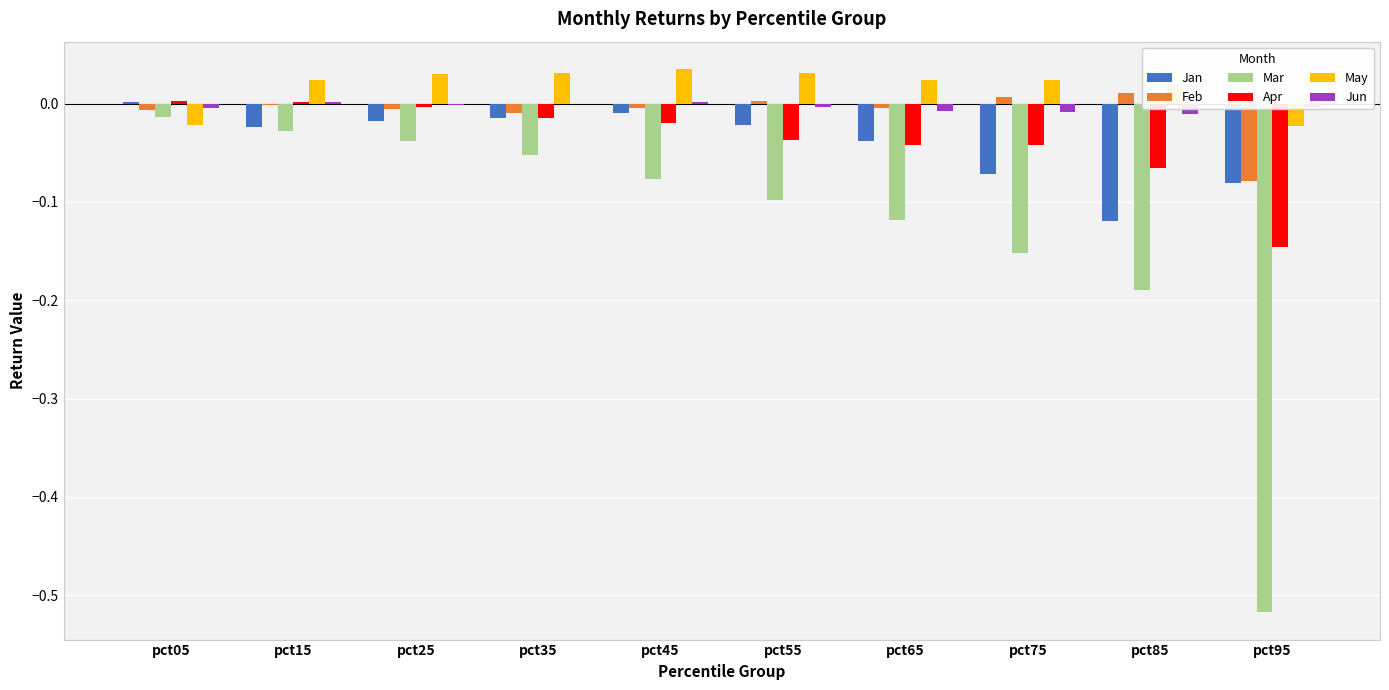

The value of Jun at pct05 is -0.0. True or false?

True